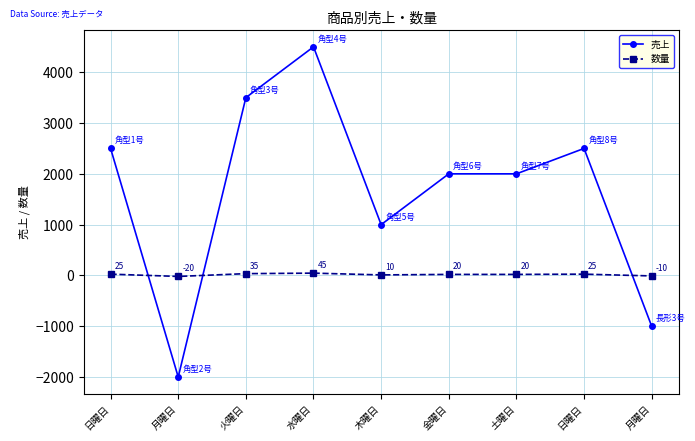

How many intersections are there between 数量 and 売上?

3